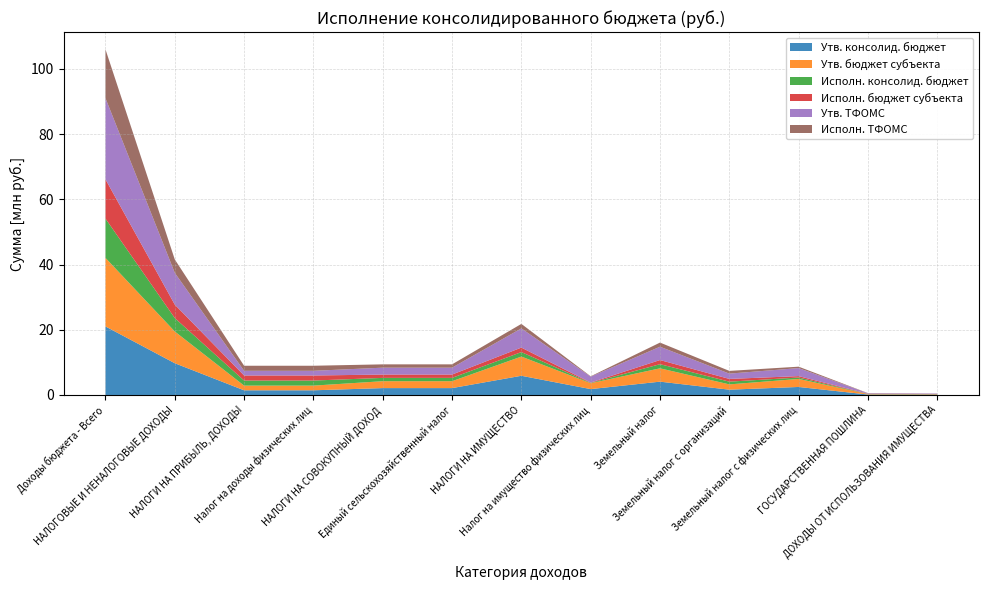

Reading right to left, extract all data points from this chart.

Утв. консолид. бюджет: ДОХОДЫ ОТ ИСПОЛЬЗОВАНИЯ ИМУЩЕСТВА=127100.0	ГОСУДАРСТВЕННАЯ ПОШЛИНА=137600.0	Земельный налог с физических лиц=2461100.0	Земельный налог с организаций=1626000.0	Земельный налог=4087100.0	Налог на имущество физических лиц=1803500.0	НАЛОГИ НА ИМУЩЕСТВО=5890600.0	Единый сельскохозяйственный налог=2112600.0	НАЛОГИ НА СОВОКУПНЫЙ ДОХОД=2112600.0	Налог на доходы физических лиц=1436000.0	НАЛОГИ НА ПРИБЫЛЬ, ДОХОДЫ=1436000.0	НАЛОГОВЫЕ И НЕНАЛОГОВЫЕ ДОХОДЫ=9740900.0	Доходы бюджета - Всего=21023700.0
Утв. бюджет субъекта: ДОХОДЫ ОТ ИСПОЛЬЗОВАНИЯ ИМУЩЕСТВА=127100.0	ГОСУДАРСТВЕННАЯ ПОШЛИНА=137600.0	Земельный налог с физических лиц=2461100.0	Земельный налог с организаций=1626000.0	Земельный налог=4087100.0	Налог на имущество физических лиц=1803500.0	НАЛОГИ НА ИМУЩЕСТВО=5890600.0	Единый сельскохозяйственный налог=2112600.0	НАЛОГИ НА СОВОКУПНЫЙ ДОХОД=2112600.0	Налог на доходы физических лиц=1436000.0	НАЛОГИ НА ПРИБЫЛЬ, ДОХОДЫ=1436000.0	НАЛОГОВЫЕ И НЕНАЛОГОВЫЕ ДОХОДЫ=9740900.0	Доходы бюджета - Всего=21023700.0
Исполн. консолид. бюджет: ДОХОДЫ ОТ ИСПОЛЬЗОВАНИЯ ИМУЩЕСТВА=26969.7	ГОСУДАРСТВЕННАЯ ПОШЛИНА=55960.0	Земельный налог с физических лиц=432039.2	Земельный налог с организаций=837061.0	Земельный налог=1269100.2	Налог на имущество физических лиц=106542.7	НАЛОГИ НА ИМУЩЕСТВО=1375642.9	Единый сельскохозяйственный налог=1019030.9	НАЛОГИ НА СОВОКУПНЫЙ ДОХОД=1019030.9	Налог на доходы физических лиц=1552428.7	НАЛОГИ НА ПРИБЫЛЬ, ДОХОДЫ=1552428.7	НАЛОГОВЫЕ И НЕНАЛОГОВЫЕ ДОХОДЫ=4116532.1	Доходы бюджета - Всего=12048807.1
Исполн. бюджет субъекта: ДОХОДЫ ОТ ИСПОЛЬЗОВАНИЯ ИМУЩЕСТВА=26969.7	ГОСУДАРСТВЕННАЯ ПОШЛИНА=55960.0	Земельный налог с физических лиц=432039.2	Земельный налог с организаций=837061.0	Земельный налог=1269100.2	Налог на имущество физических лиц=106542.7	НАЛОГИ НА ИМУЩЕСТВО=1375642.9	Единый сельскохозяйственный налог=1019030.9	НАЛОГИ НА СОВОКУПНЫЙ ДОХОД=1019030.9	Налог на доходы физических лиц=1552428.7	НАЛОГИ НА ПРИБЫЛЬ, ДОХОДЫ=1552428.7	НАЛОГОВЫЕ И НЕНАЛОГОВЫЕ ДОХОДЫ=4116532.1	Доходы бюджета - Всего=12048807.1
Утв. ТФОМС: ДОХОДЫ ОТ ИСПОЛЬЗОВАНИЯ ИМУЩЕСТВА=127100.0	ГОСУДАРСТВЕННАЯ ПОШЛИНА=137600.0	Земельный налог с физических лиц=2461100.0	Земельный налог с организаций=1626000.0	Земельный налог=4087100.0	Налог на имущество физических лиц=1803500.0	НАЛОГИ НА ИМУЩЕСТВО=5890600.0	Единый сельскохозяйственный налог=2112600.0	НАЛОГИ НА СОВОКУПНЫЙ ДОХОД=2112600.0	Налог на доходы физических лиц=1436000.0	НАЛОГИ НА ПРИБЫЛЬ, ДОХОДЫ=1436000.0	НАЛОГОВЫЕ И НЕНАЛОГОВЫЕ ДОХОДЫ=9740900.0	Доходы бюджета - Всего=24895600.0
Исполн. ТФОМС: ДОХОДЫ ОТ ИСПОЛЬЗОВАНИЯ ИМУЩЕСТВА=26969.7	ГОСУДАРСТВЕННАЯ ПОШЛИНА=55960.0	Земельный налог с физических лиц=432039.2	Земельный налог с организаций=837061.0	Земельный налог=1269100.2	Налог на имущество физических лиц=106542.7	НАЛОГИ НА ИМУЩЕСТВО=1375642.9	Единый сельскохозяйственный налог=1019030.9	НАЛОГИ НА СОВОКУПНЫЙ ДОХОД=1019030.9	Налог на доходы физических лиц=1552428.7	НАЛОГИ НА ПРИБЫЛЬ, ДОХОДЫ=1552428.7	НАЛОГОВЫЕ И НЕНАЛОГОВЫЕ ДОХОДЫ=4116532.1	Доходы бюджета - Всего=14955742.4